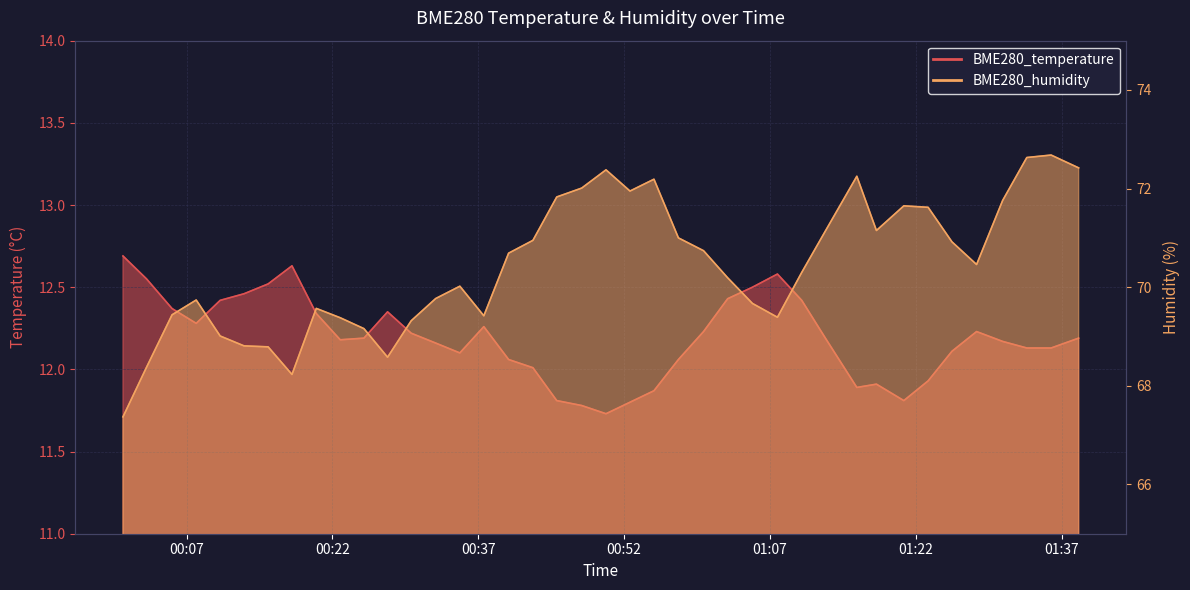

Which series has the widest spread of values?

BME280_humidity